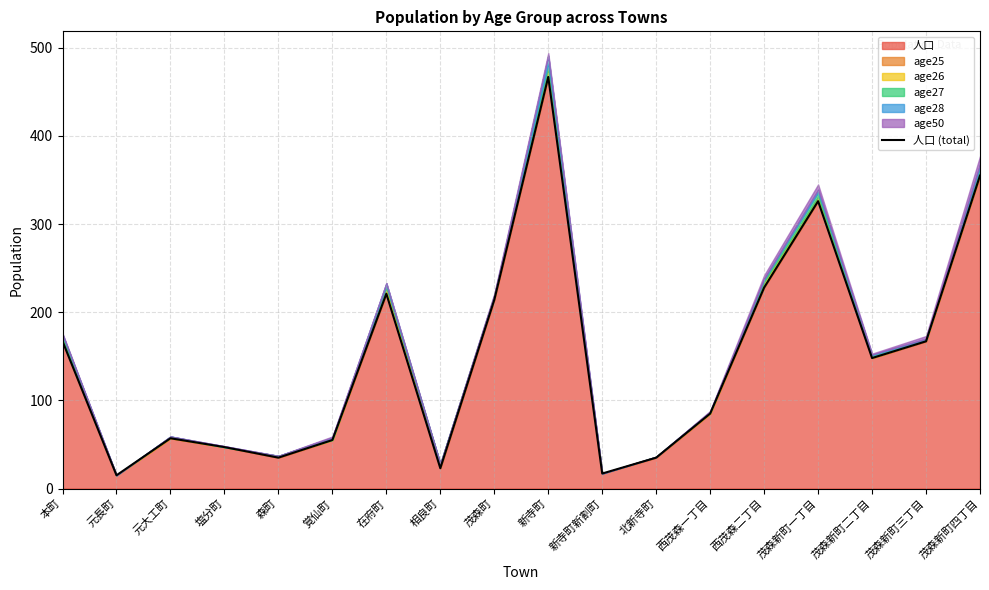

What is the value of the 9th point from the left?

214